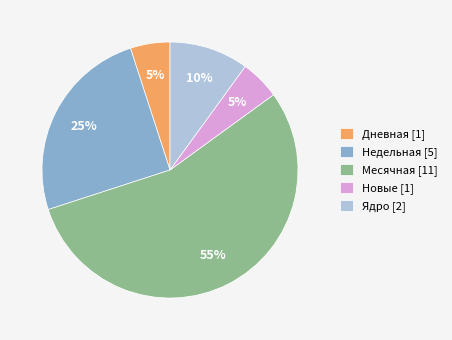

Count the number of slices in the pie.

5